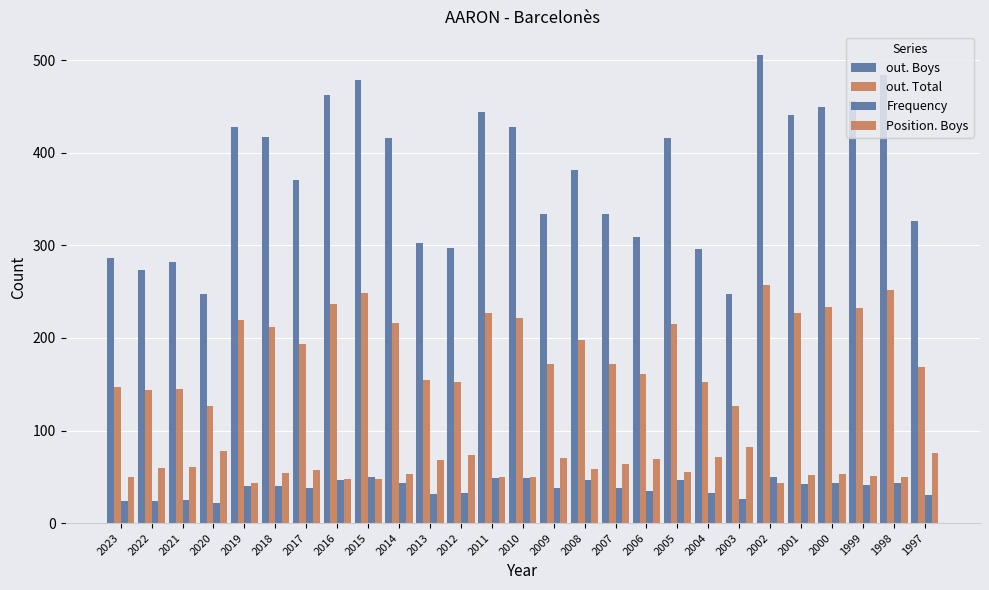

What is the sum of the out. Boys values at 2003 and 2019?

676